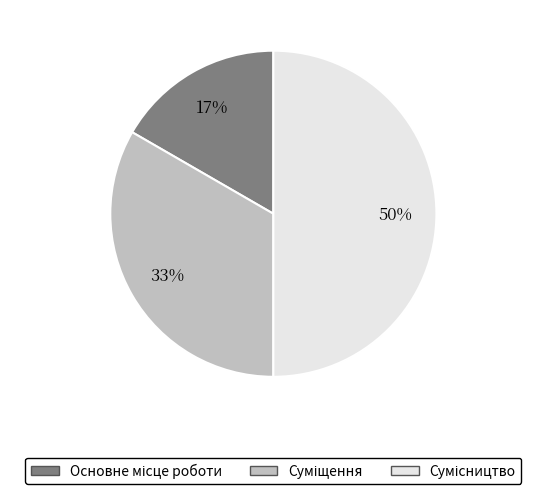

To the nearest percent, what is the difference between the largest and smallest slice percentages?

33%